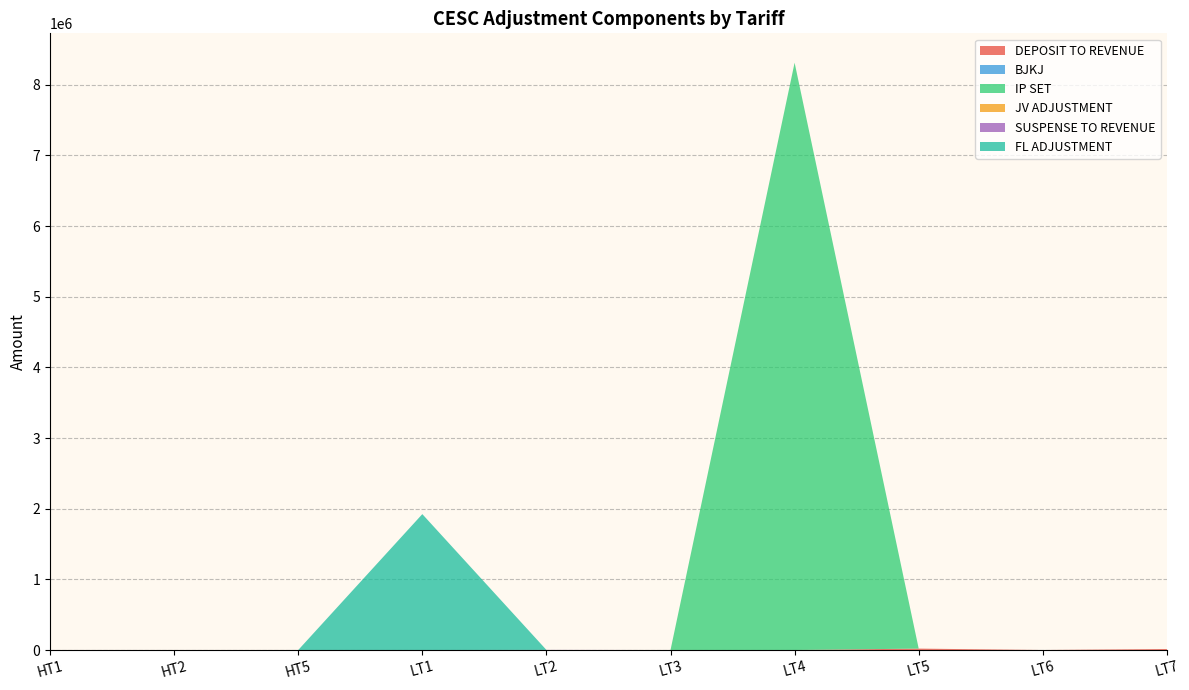

Reading left to right, extract all data points from this chart.

DEPOSIT TO REVENUE: HT1=0.0	HT2=0.0	HT5=0.0	LT1=0.0	LT2=430.0	LT3=0.0	LT4=0.0	LT5=20189.0	LT6=0.0	LT7=13986.0
BJKJ: HT1=0.0	HT2=0.0	HT5=0.0	LT1=0.0	LT2=0.0	LT3=0.0	LT4=0.0	LT5=0.0	LT6=0.0	LT7=0.0
IP SET: HT1=0.0	HT2=0.0	HT5=0.0	LT1=0.0	LT2=0.0	LT3=0.0	LT4=8312125.2	LT5=0.0	LT6=0.0	LT7=0.0
JV ADJUSTMENT: HT1=0.0	HT2=0.0	HT5=0.0	LT1=0.0	LT2=0.0	LT3=0.0	LT4=0.0	LT5=0.0	LT6=0.0	LT7=0.0
SUSPENSE TO REVENUE: HT1=0.0	HT2=0.0	HT5=0.0	LT1=0.0	LT2=1100.0	LT3=0.0	LT4=0.0	LT5=0.0	LT6=0.0	LT7=0.0
FL ADJUSTMENT: HT1=0.0	HT2=0.0	HT5=0.0	LT1=1923478.5	LT2=0.0	LT3=0.0	LT4=0.0	LT5=0.0	LT6=0.0	LT7=0.0